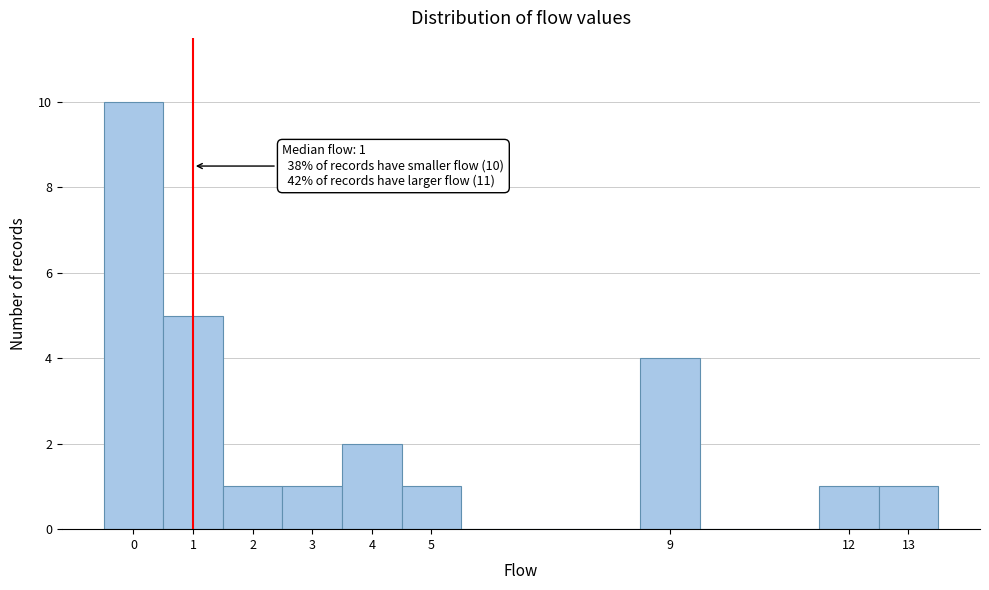

Over which range of the x-axis is the bar tallest?

-0.5 to 0.5